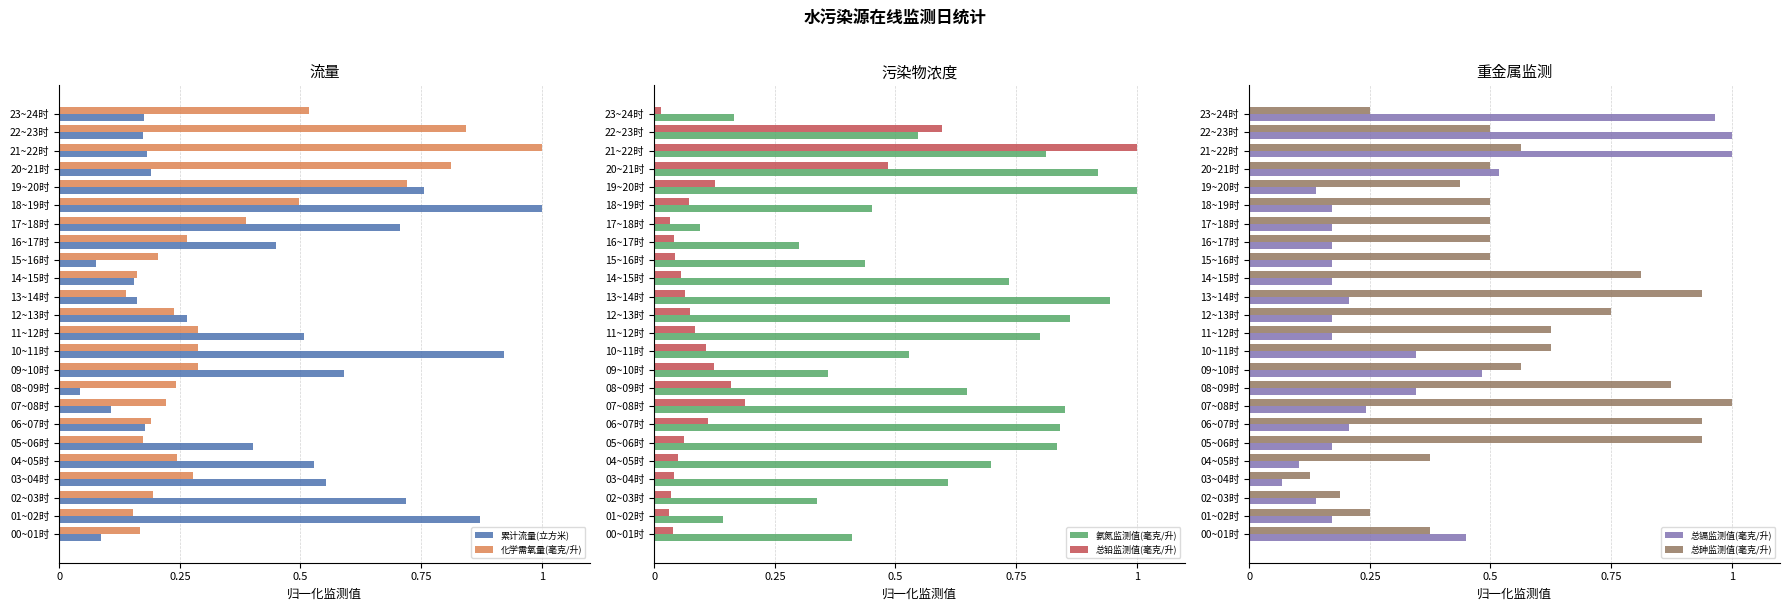

At which label is 总镉监测值(毫克/升) closest to 0?

03~04时